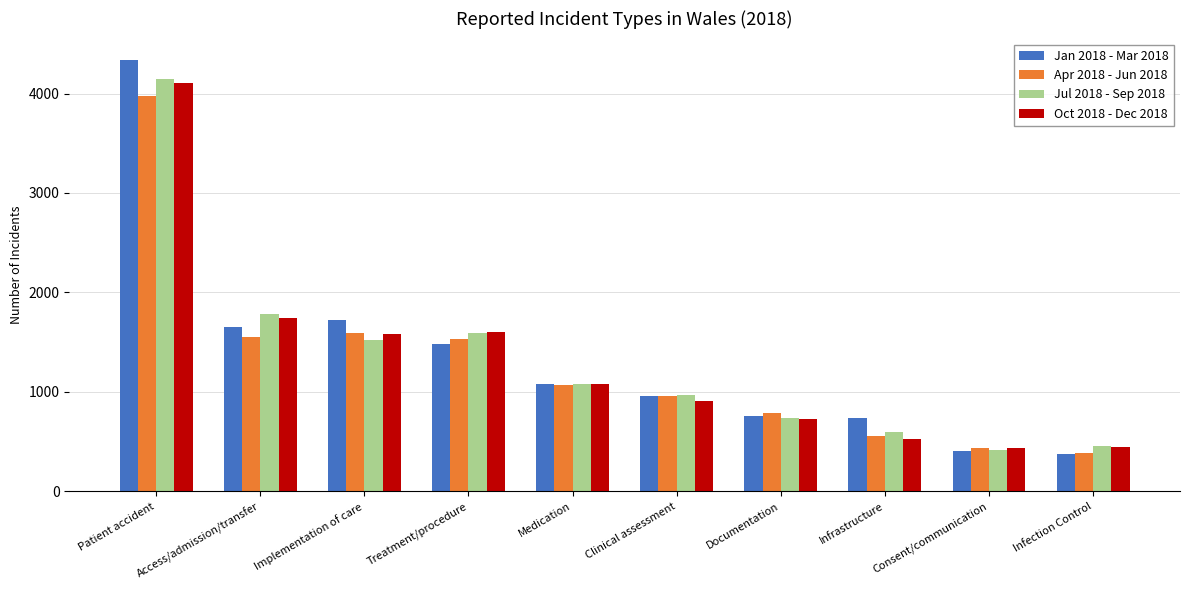

How many bars are there in each group?

4